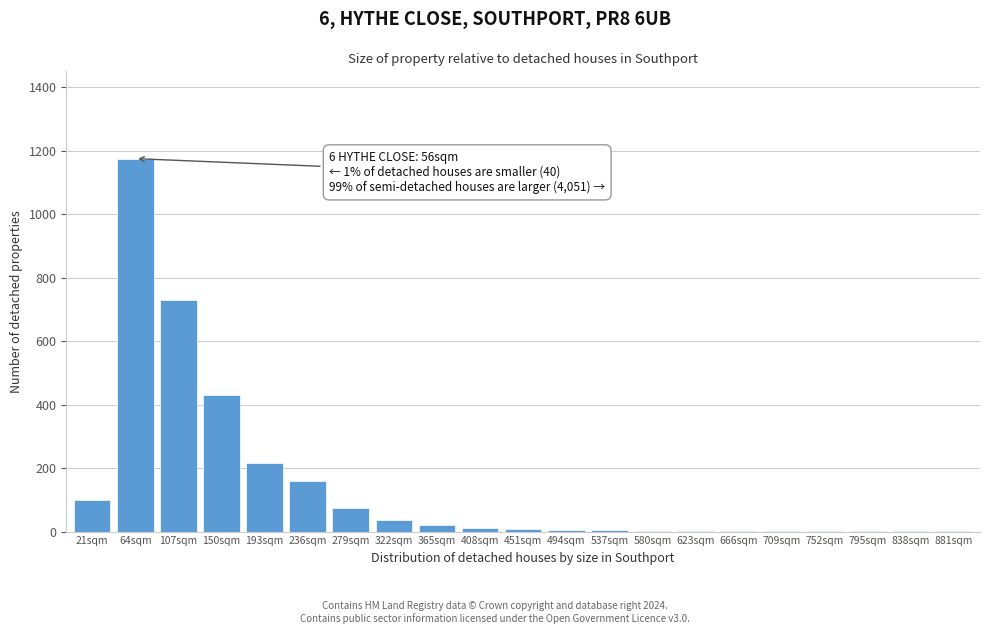

What is the maximum value shown in the chart?

1175